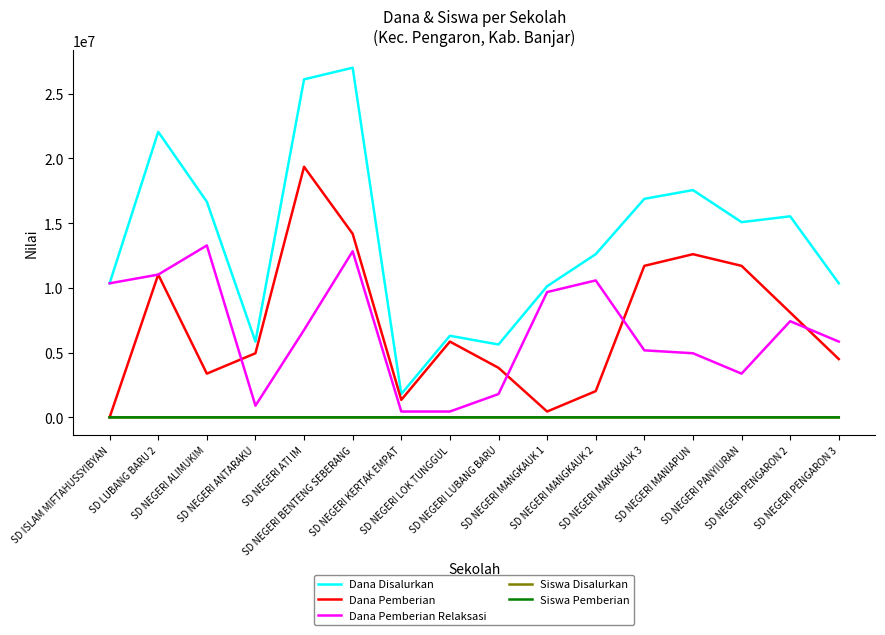

True or false: Dana Disalurkan and Dana Pemberian cross at least once.

False